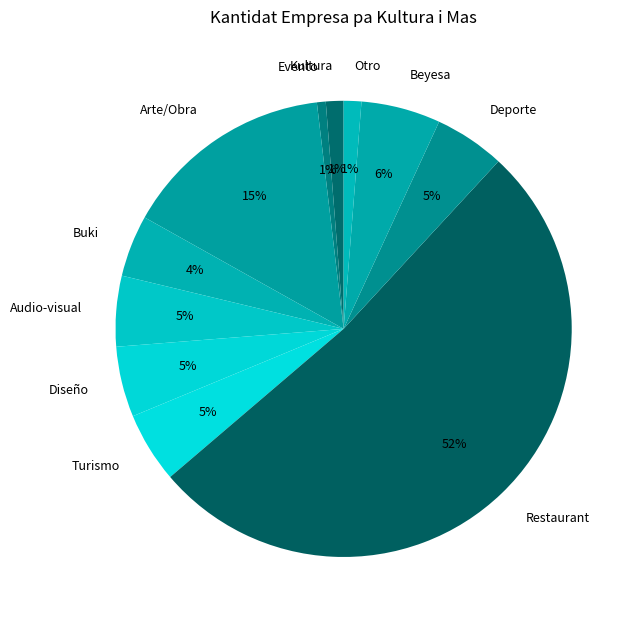

To the nearest percent, what percentage of the pie is Deporte?

5%